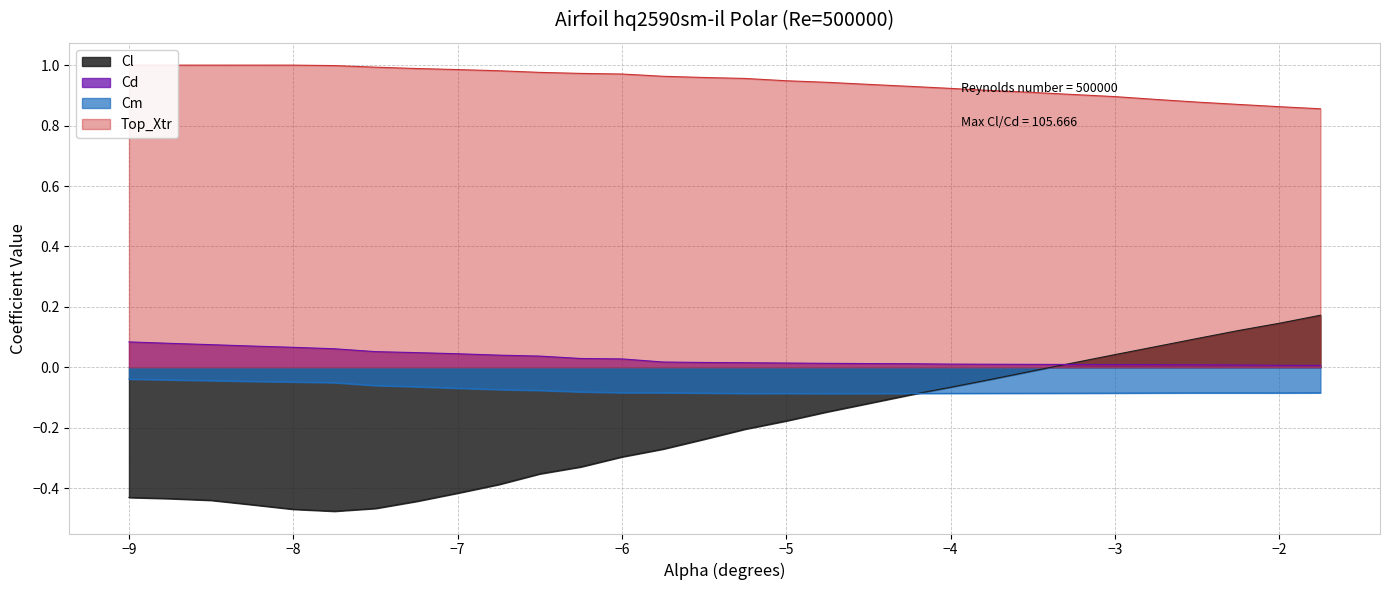

True or false: Cd and Cm intersect in this chart.

False